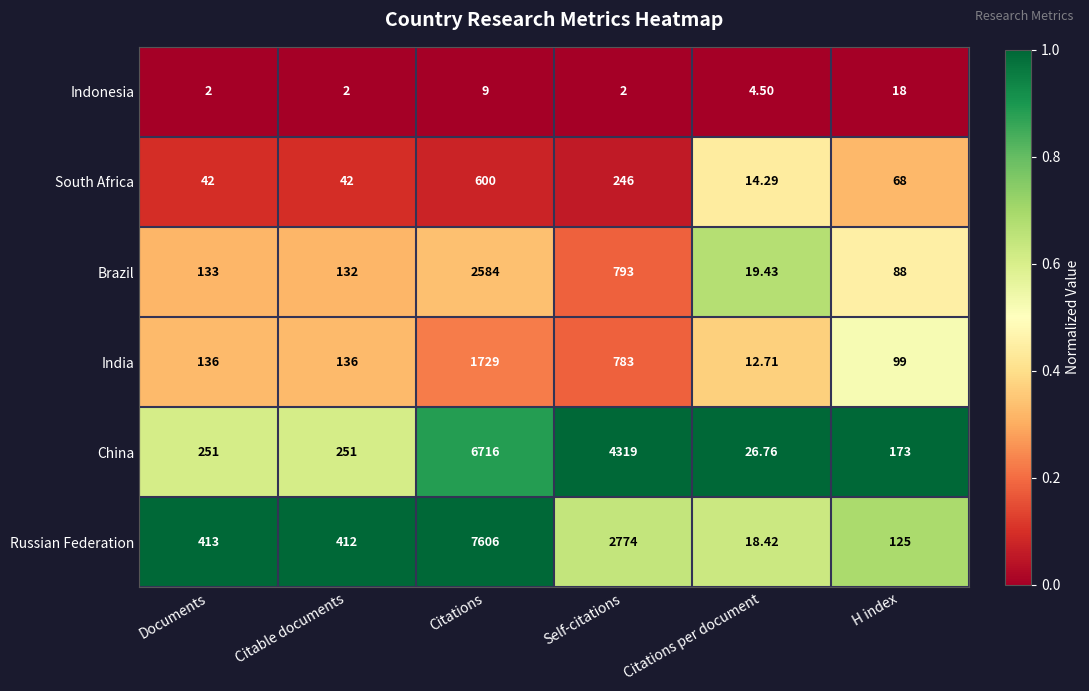

At Self-citations, list the series in order from smallest to largest.

Indonesia, South Africa, India, Brazil, Russian Federation, China